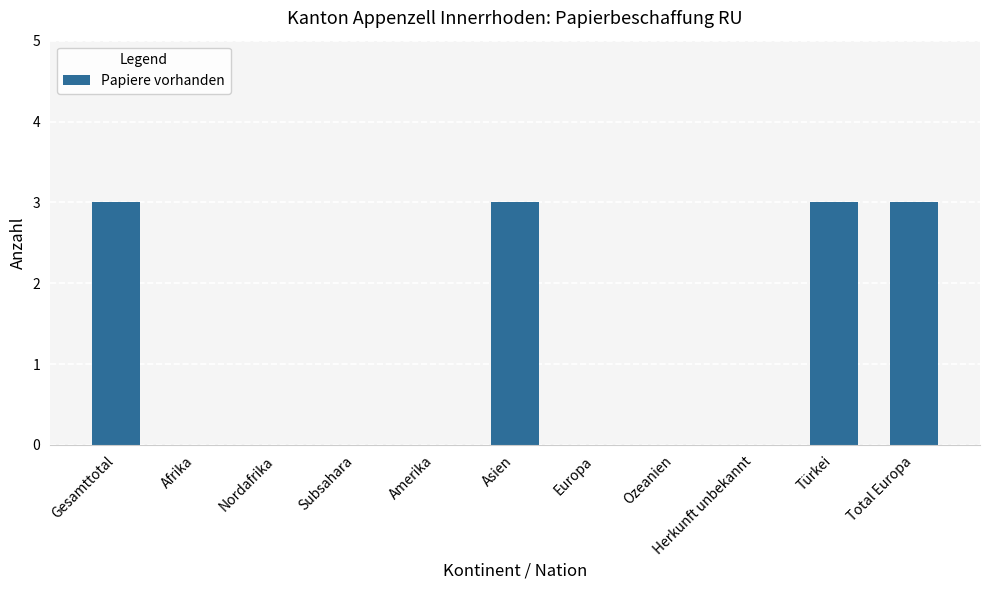

True or false: the data shows 4 at Total Europa.

False